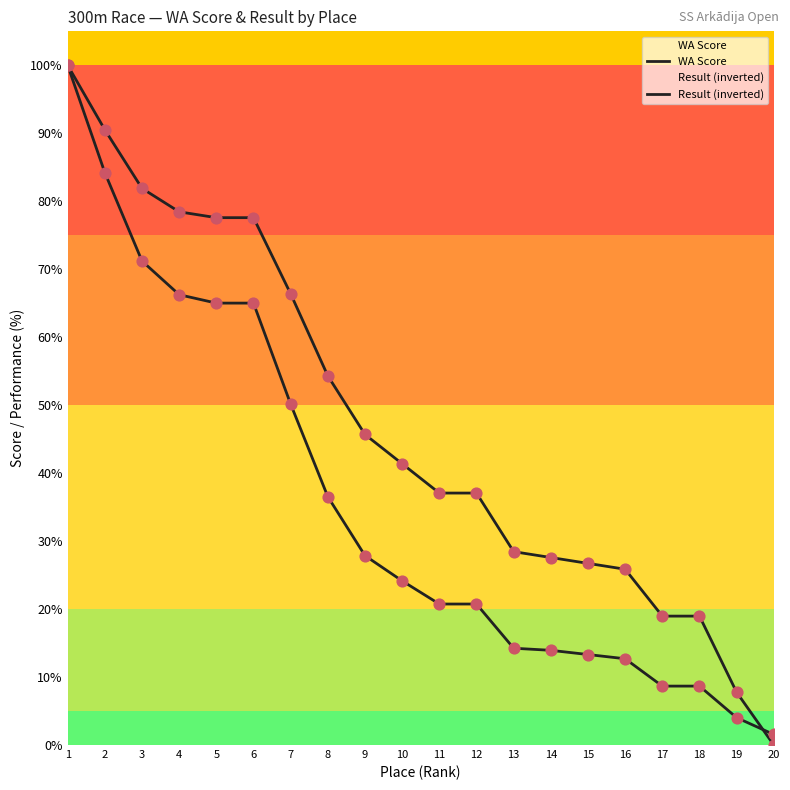

At how many categories does at least one series exceed 32?

12